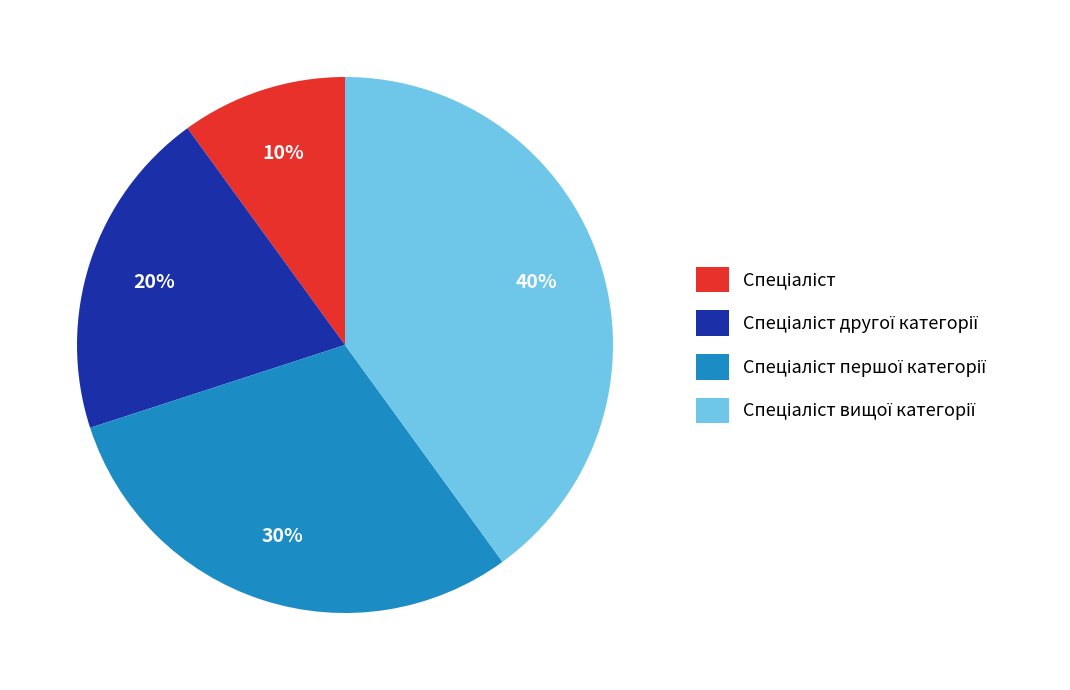

Is there any slice that represents more than half of the pie?

No